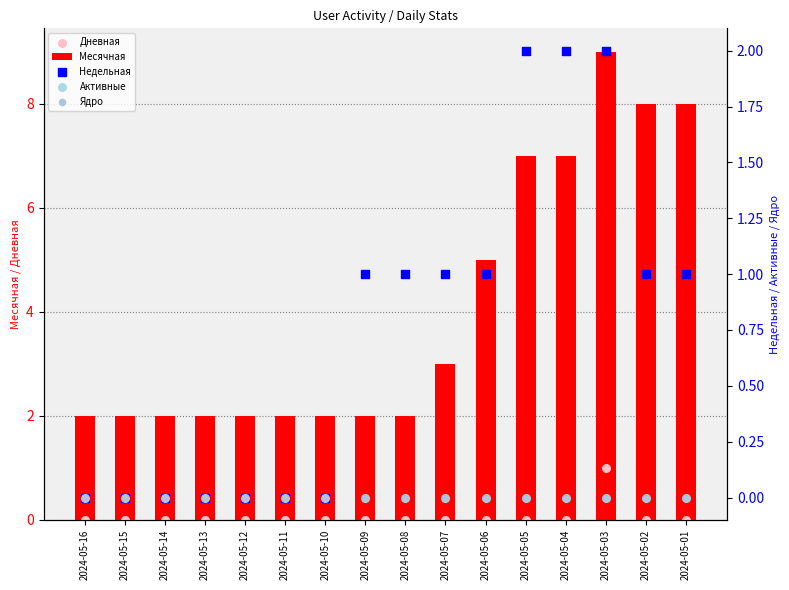

Is the value of Месячная at 2024-05-07 greater than the value of Недельная at 2024-05-02?

Yes